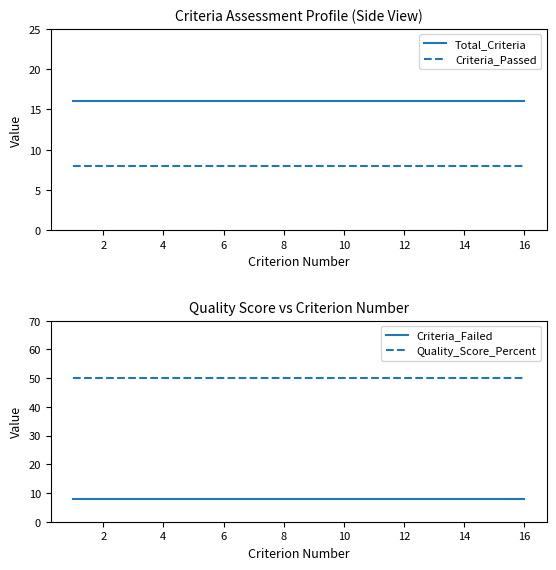

True or false: Criteria_Failed and Total_Criteria intersect in this chart.

False